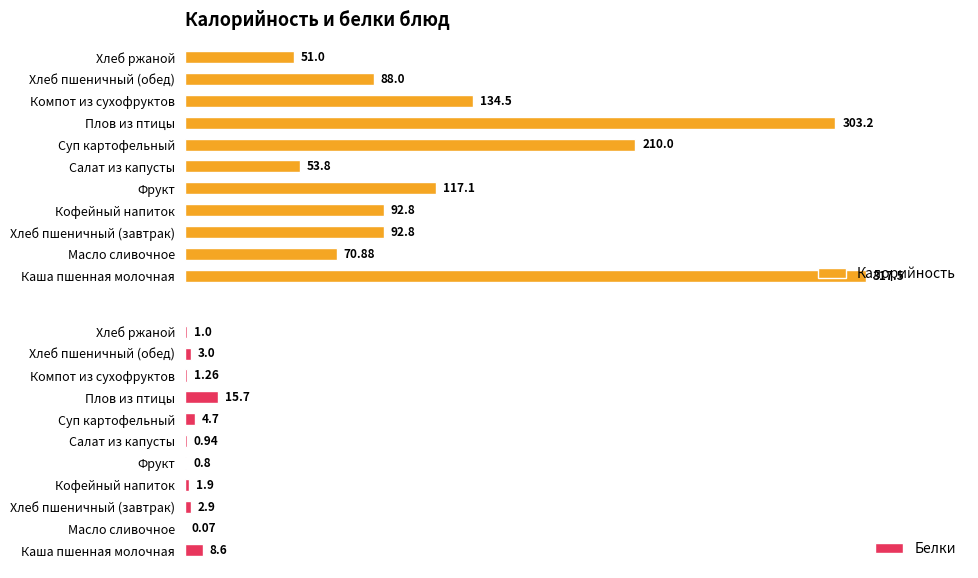

What is the highest value of the Калорийность series?

317.5